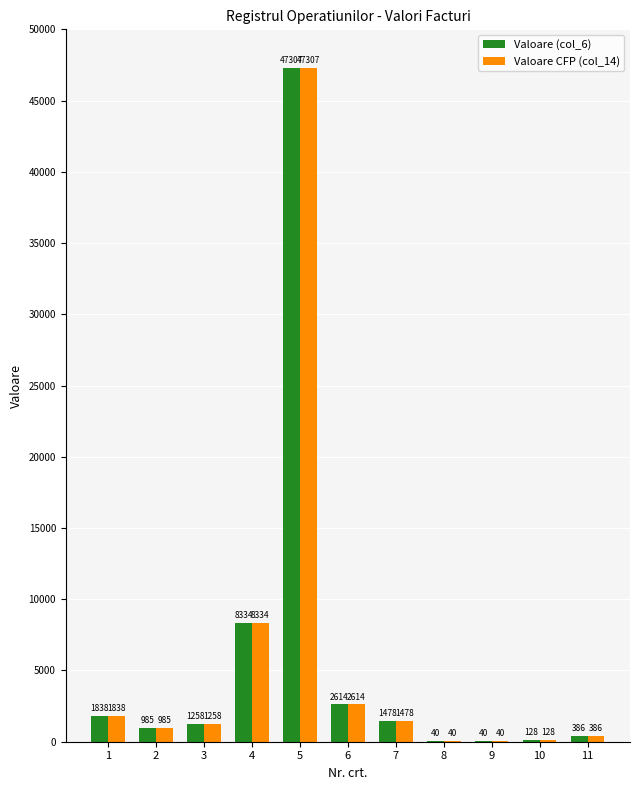

True or false: Valoare (col_6) has a value of 40.0 at 8.

True